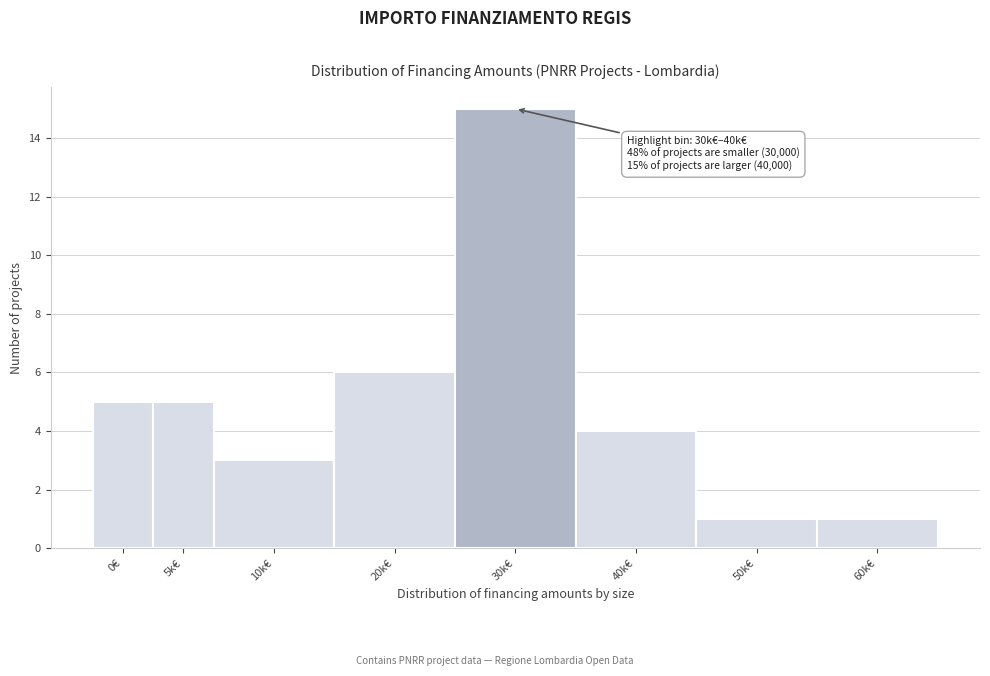

Reading right to left, transcribe all the data shown in this chart.

60k€=1	50k€=1	40k€=4	30k€=15	20k€=6	10k€=3	5k€=5	0€=5